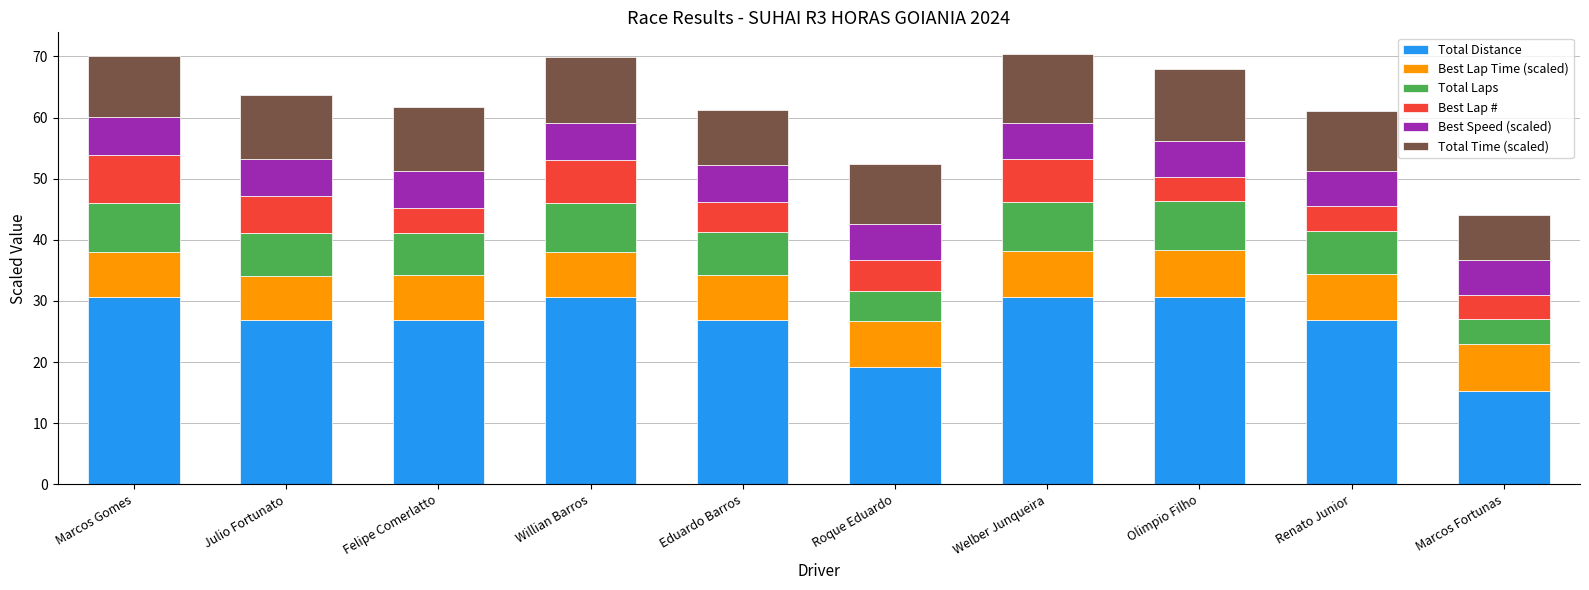

What is the lowest value of the Total Distance series?

15.3